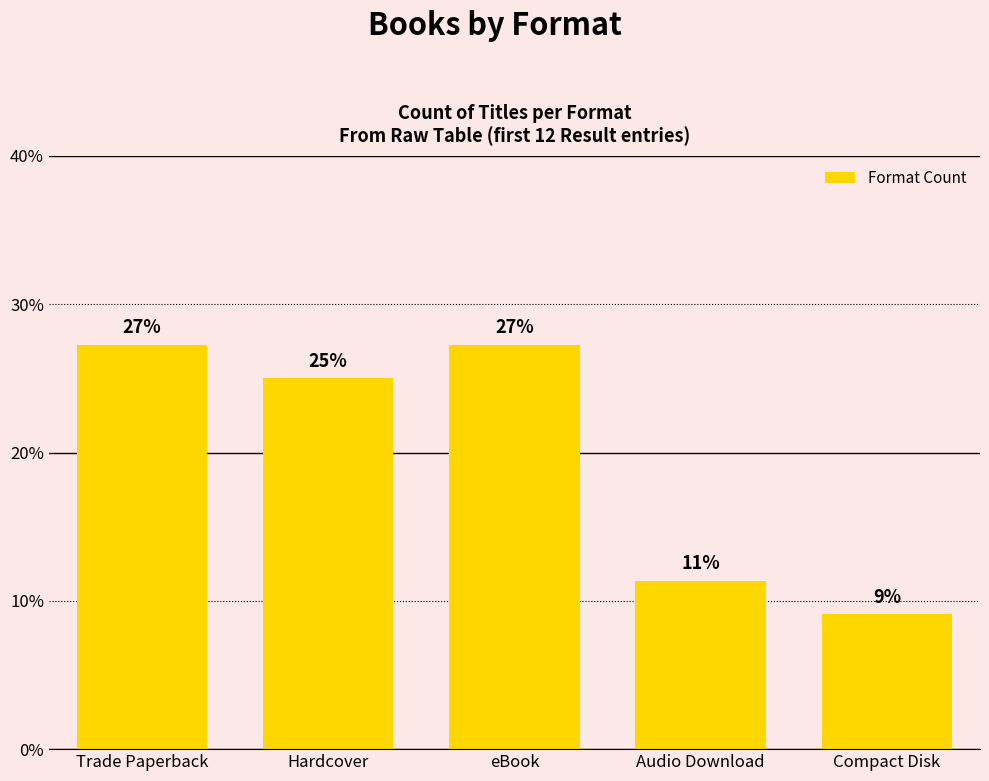

Reading left to right, what are all the values shown in this chart?

27.3	25.0	27.3	11.4	9.1